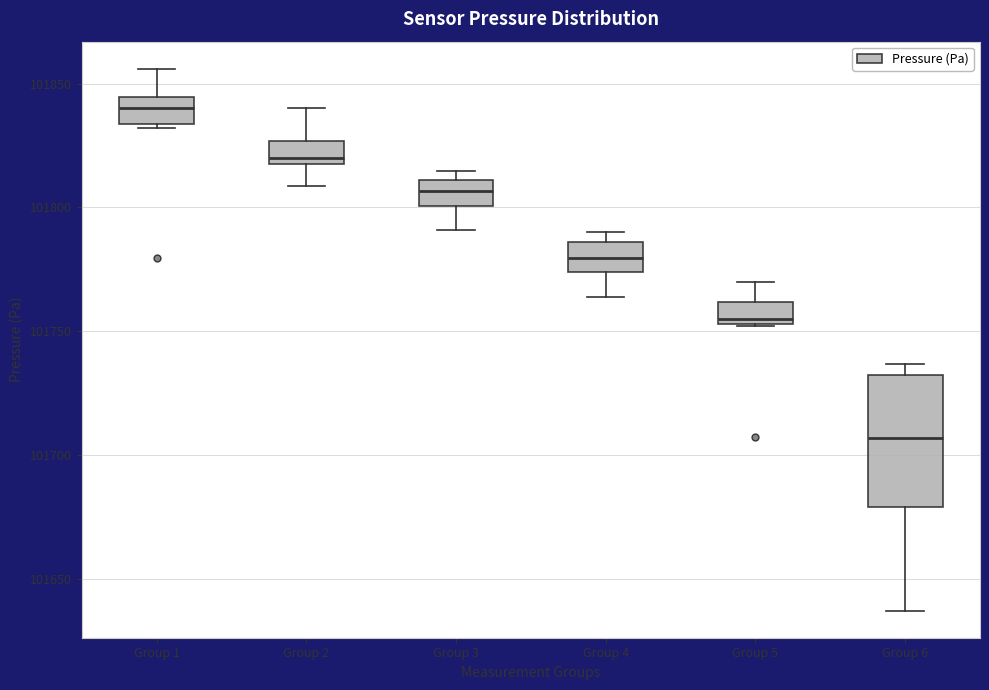

Where does the lower whisker of the box for Group 4 end on the y-axis? The values are not printed on the chart, so give them approximately, as read against the axis.

101765